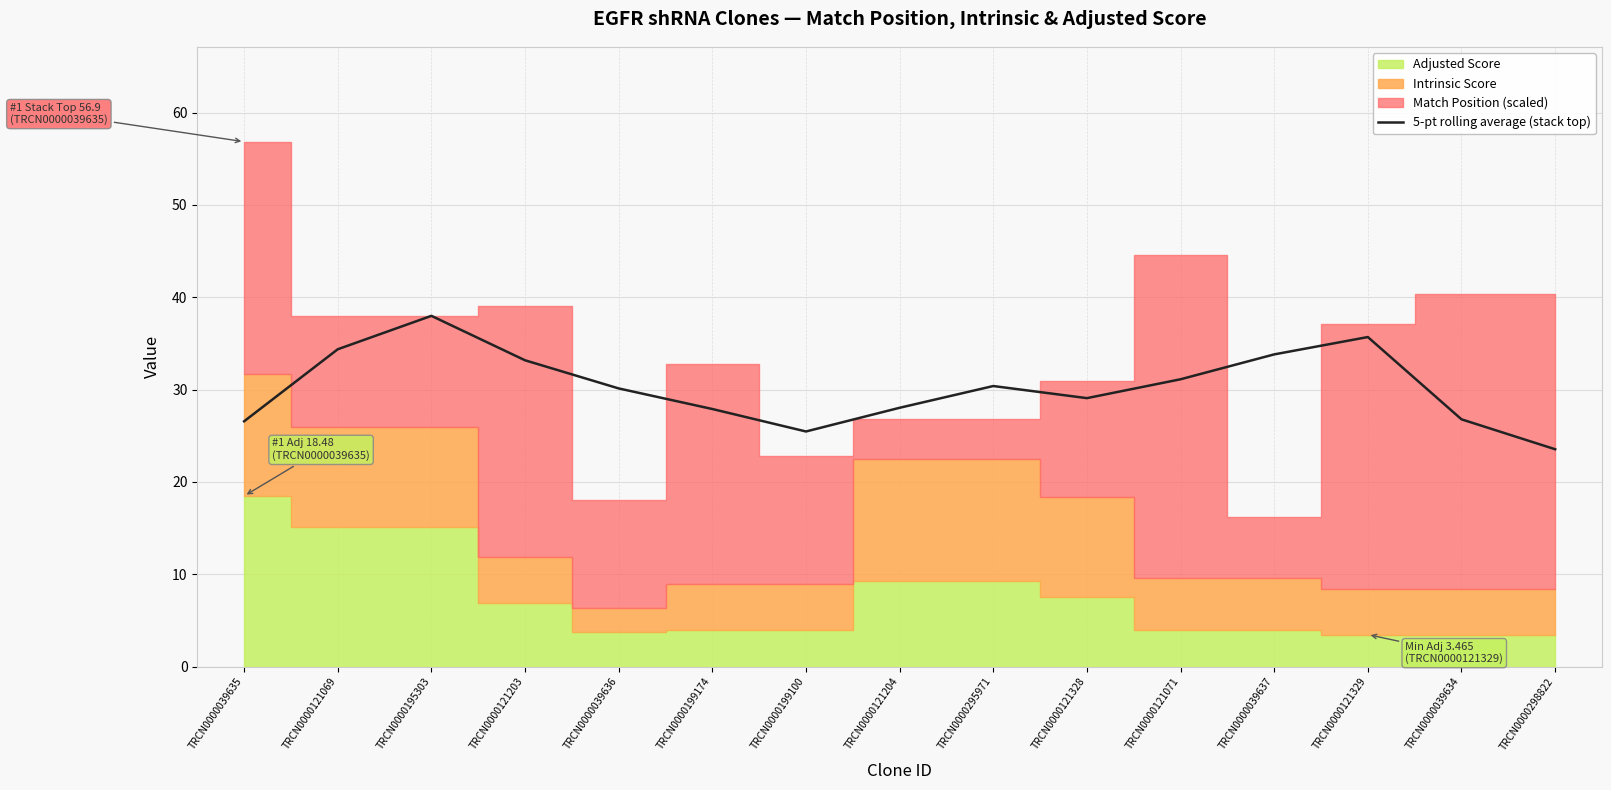

The chart shows a value of 30.4 at TRCN0000295971. True or false?

True